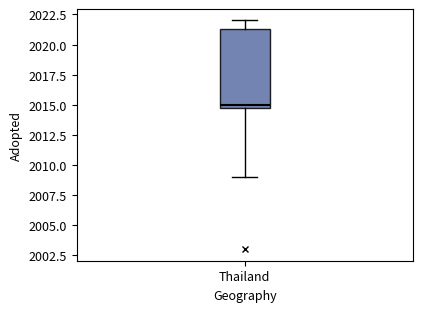

Transcribe this box plot: give where the median line is, the range the box spans, and where the two whiskers end, as read against the y-axis. The values are not printed on the chart, so give them approximately, as read against the axis.

median 2015.0 (just above the box's lower edge), box 2015.0 to 2021.5, whiskers 2009.0 to 2022.0